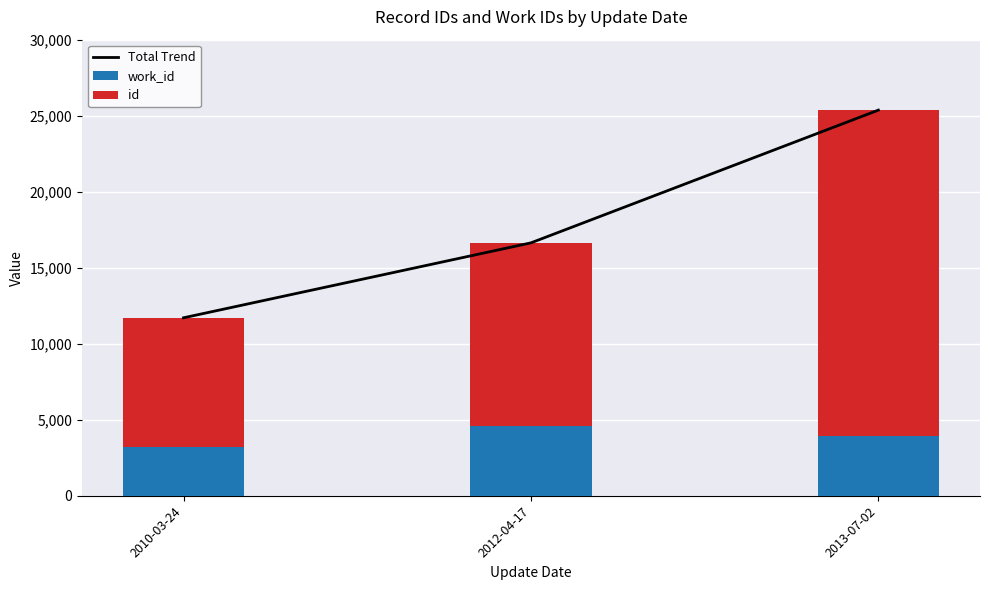

Which category has the lowest value across all series?

2010-03-24